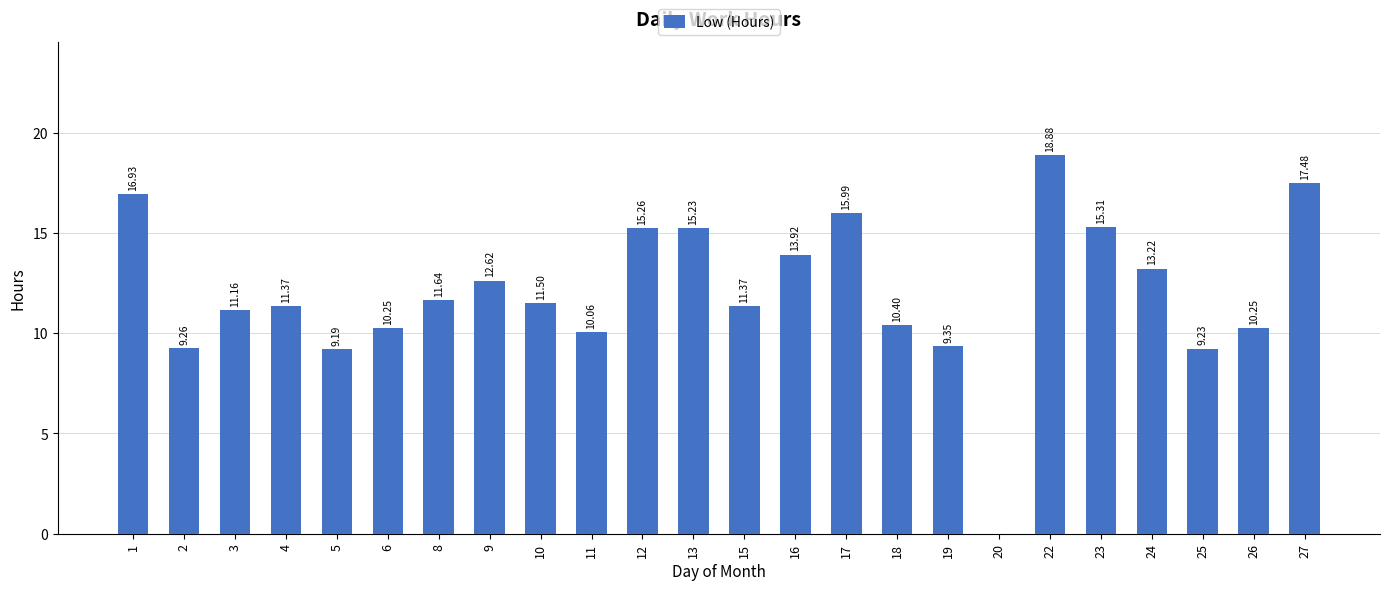

What is the sum of the values at 15 and 13?

26.6